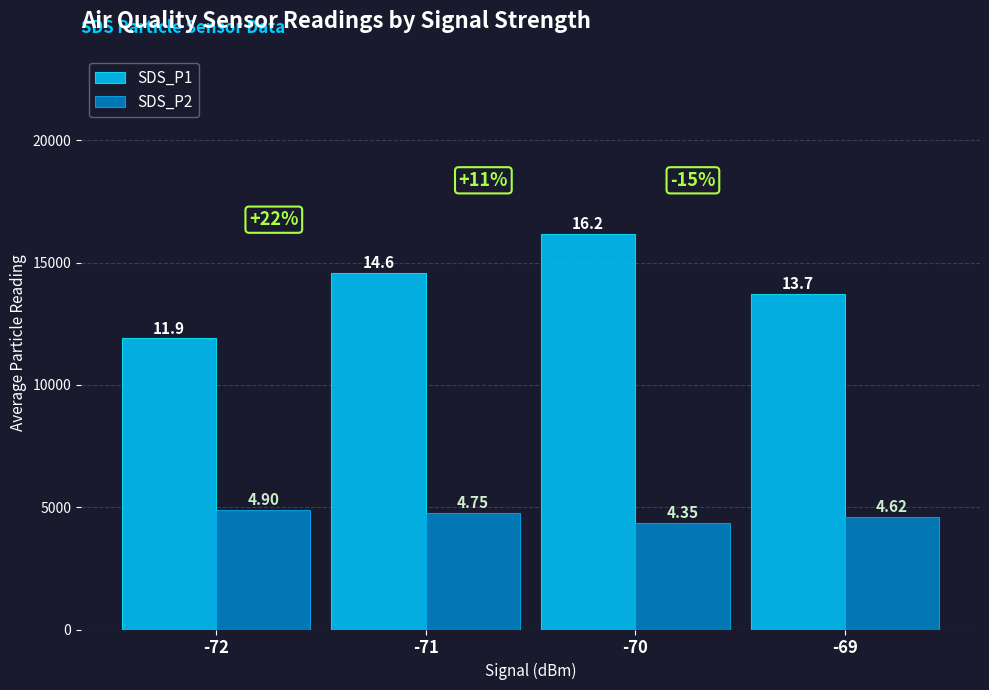

What is the difference between the maximum and second lowest values in the SDS_P1 series?

2460